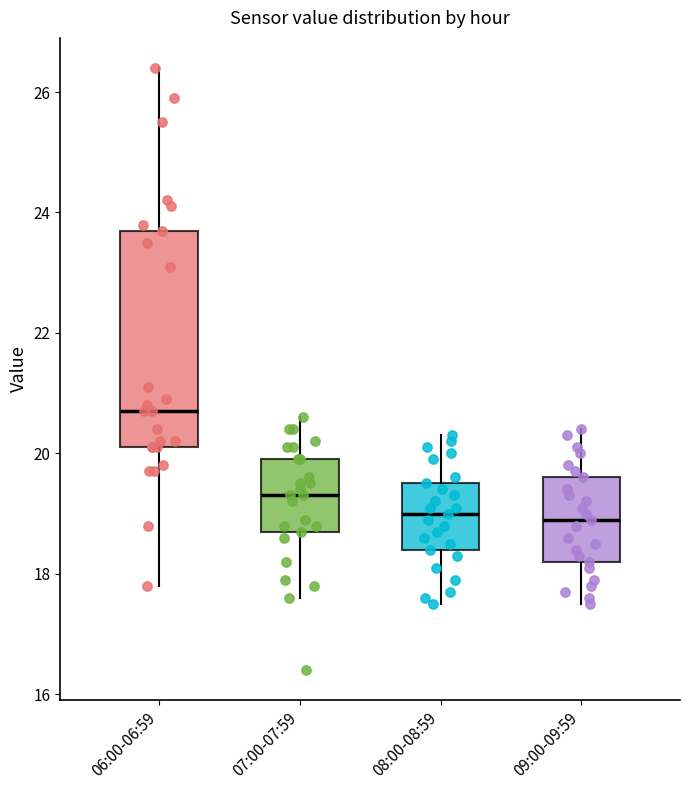

Which box is the tallest, from its lower edge to its upper edge?

06:00-06:59